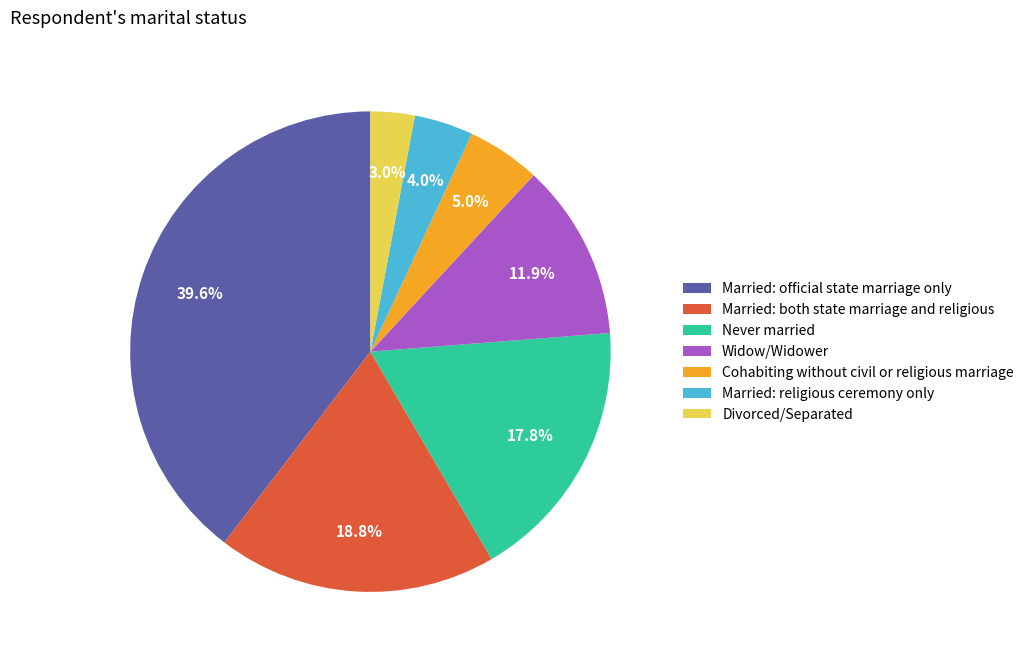

Does Cohabiting without civil or religious marriage represent more than half of the total?

No